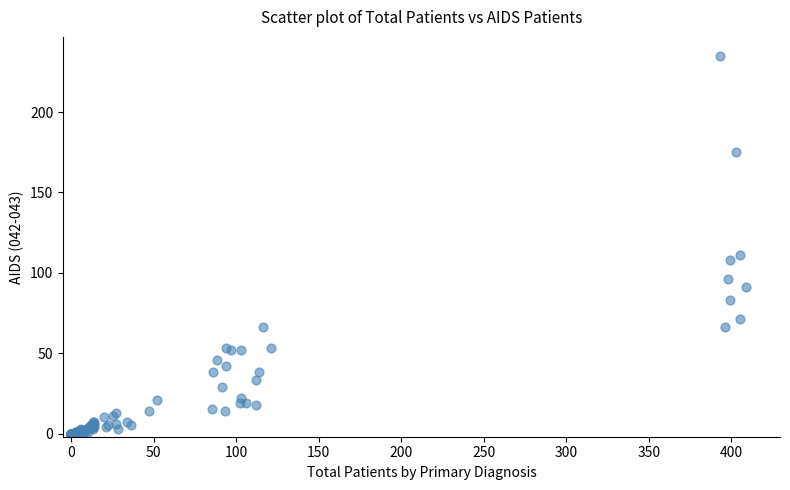

What Y value in the scatter plot is closest to 117?

111